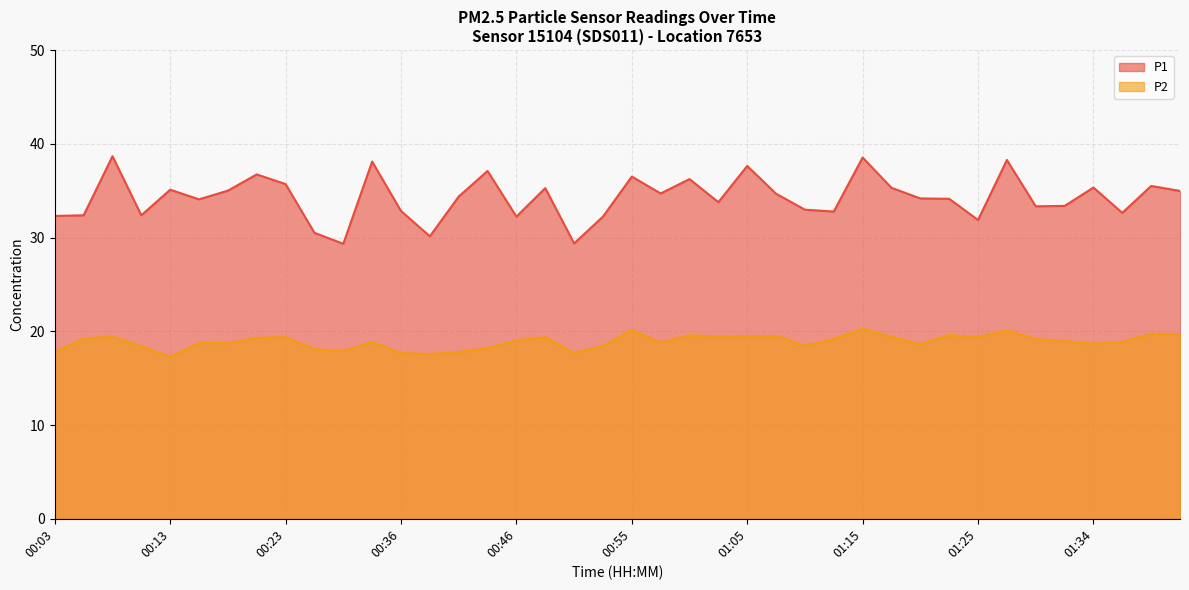

What is the average value of the P1 series?

34.3